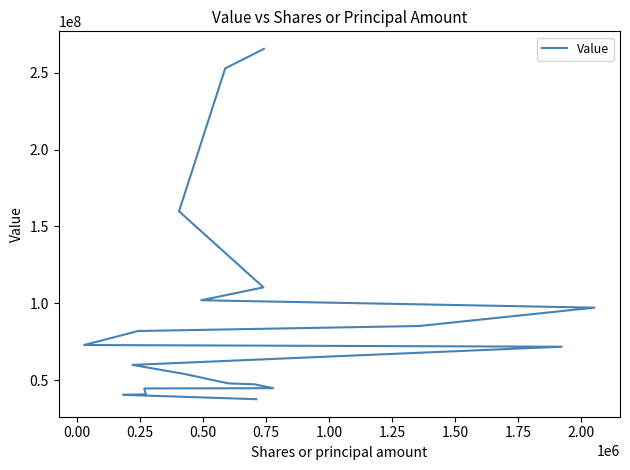

How many categories are shown in the chart?

20